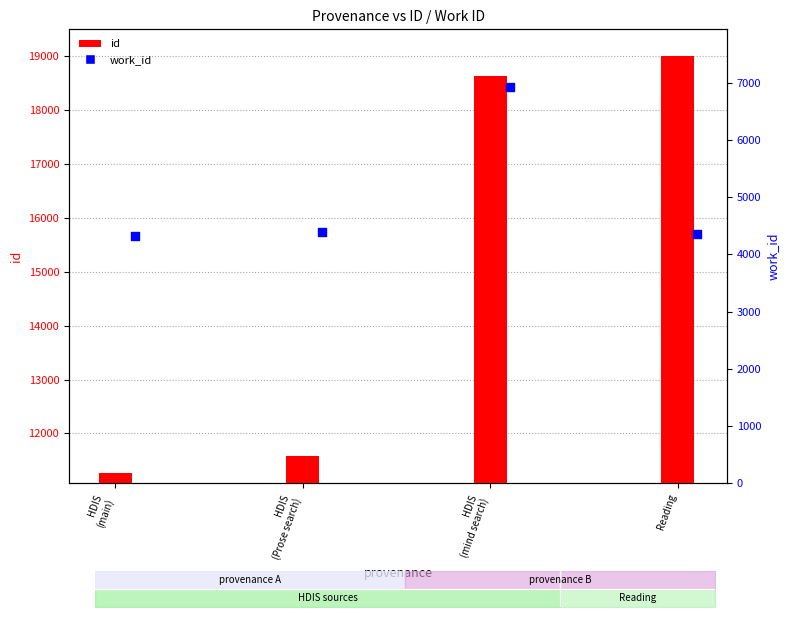

Approximately how many times larger is the value at HDIS
(Prose search) compared to HDIS
(main)?

1.0